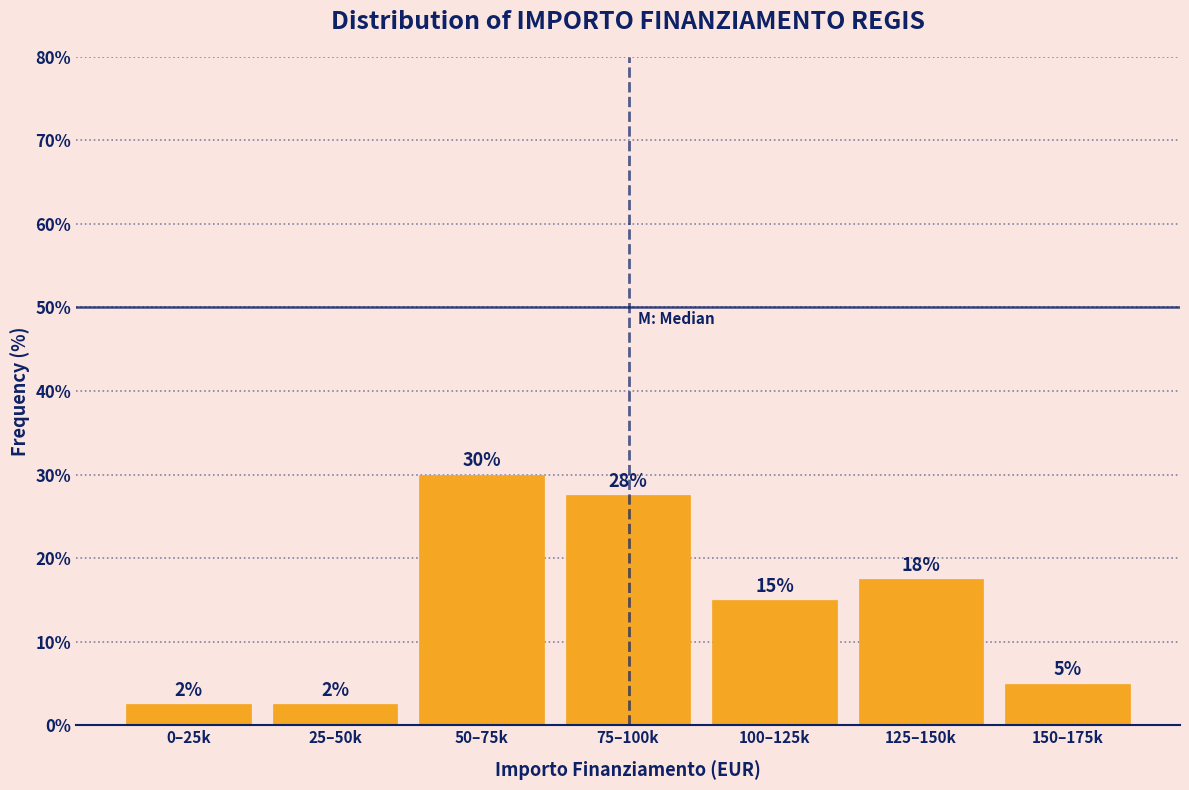

How many bars are there in total?

7